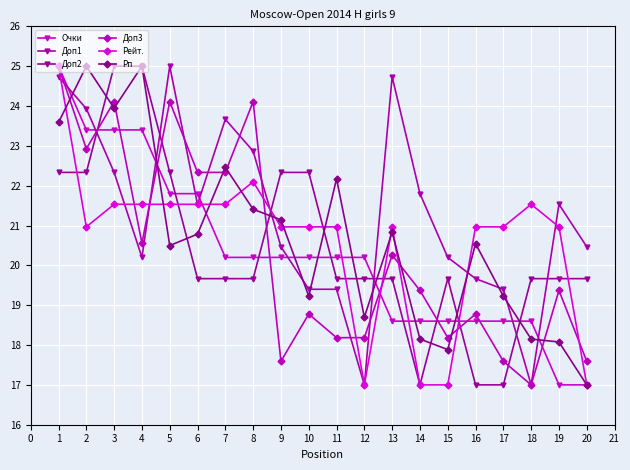

At how many categories does at least one series exceed 18?

20